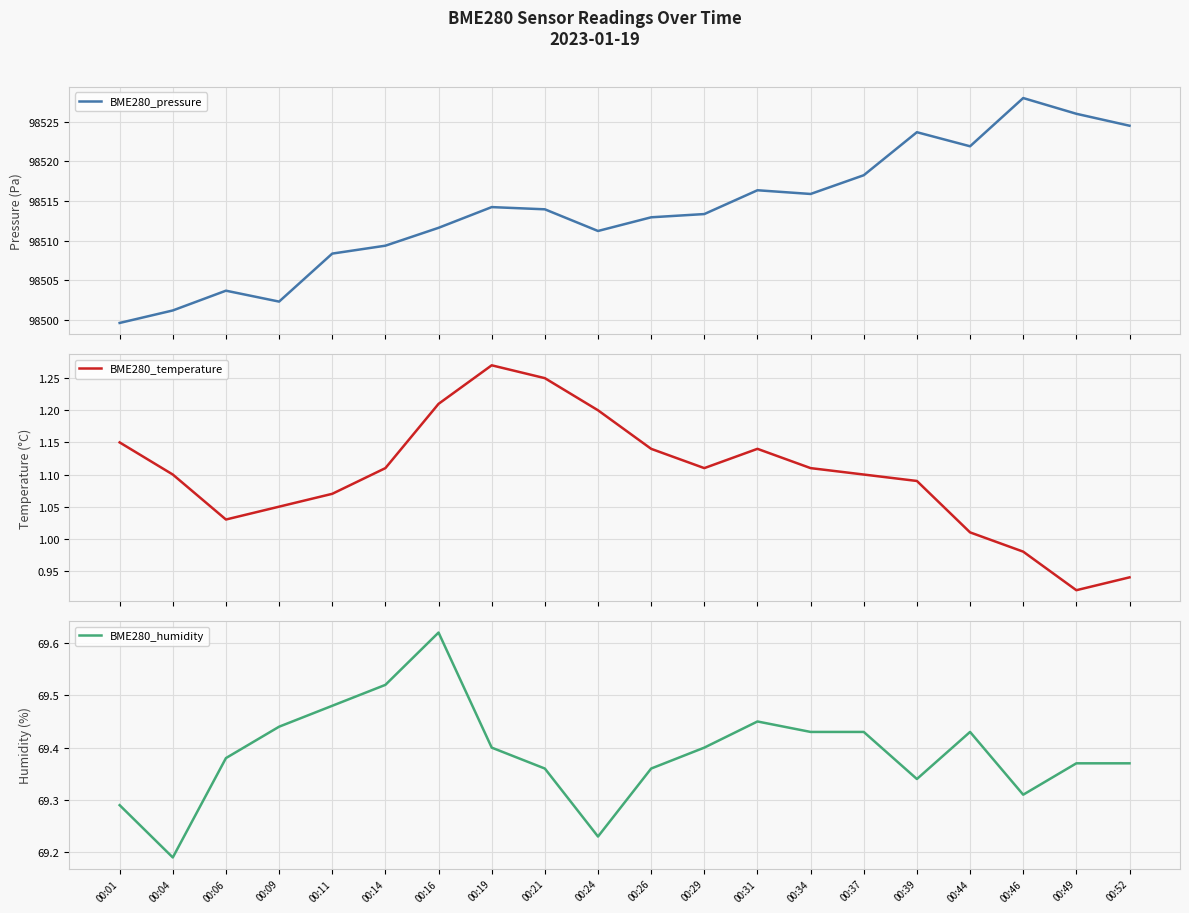

Reading left to right, extract all data points from this chart.

BME280_pressure: 98499.6	98501.2	98503.7	98502.3	98508.4	98509.4	98511.6	98514.2	98513.9	98511.2	98512.9	98513.4	98516.4	98515.9	98518.3	98523.7	98521.9	98528.0	98526.0	98524.5
BME280_temperature: 1.1	1.1	1.0	1.1	1.1	1.1	1.2	1.3	1.2	1.2	1.1	1.1	1.1	1.1	1.1	1.1	1.0	1.0	0.9	0.9
BME280_humidity: 69.3	69.2	69.4	69.4	69.5	69.5	69.6	69.4	69.4	69.2	69.4	69.4	69.5	69.4	69.4	69.3	69.4	69.3	69.4	69.4